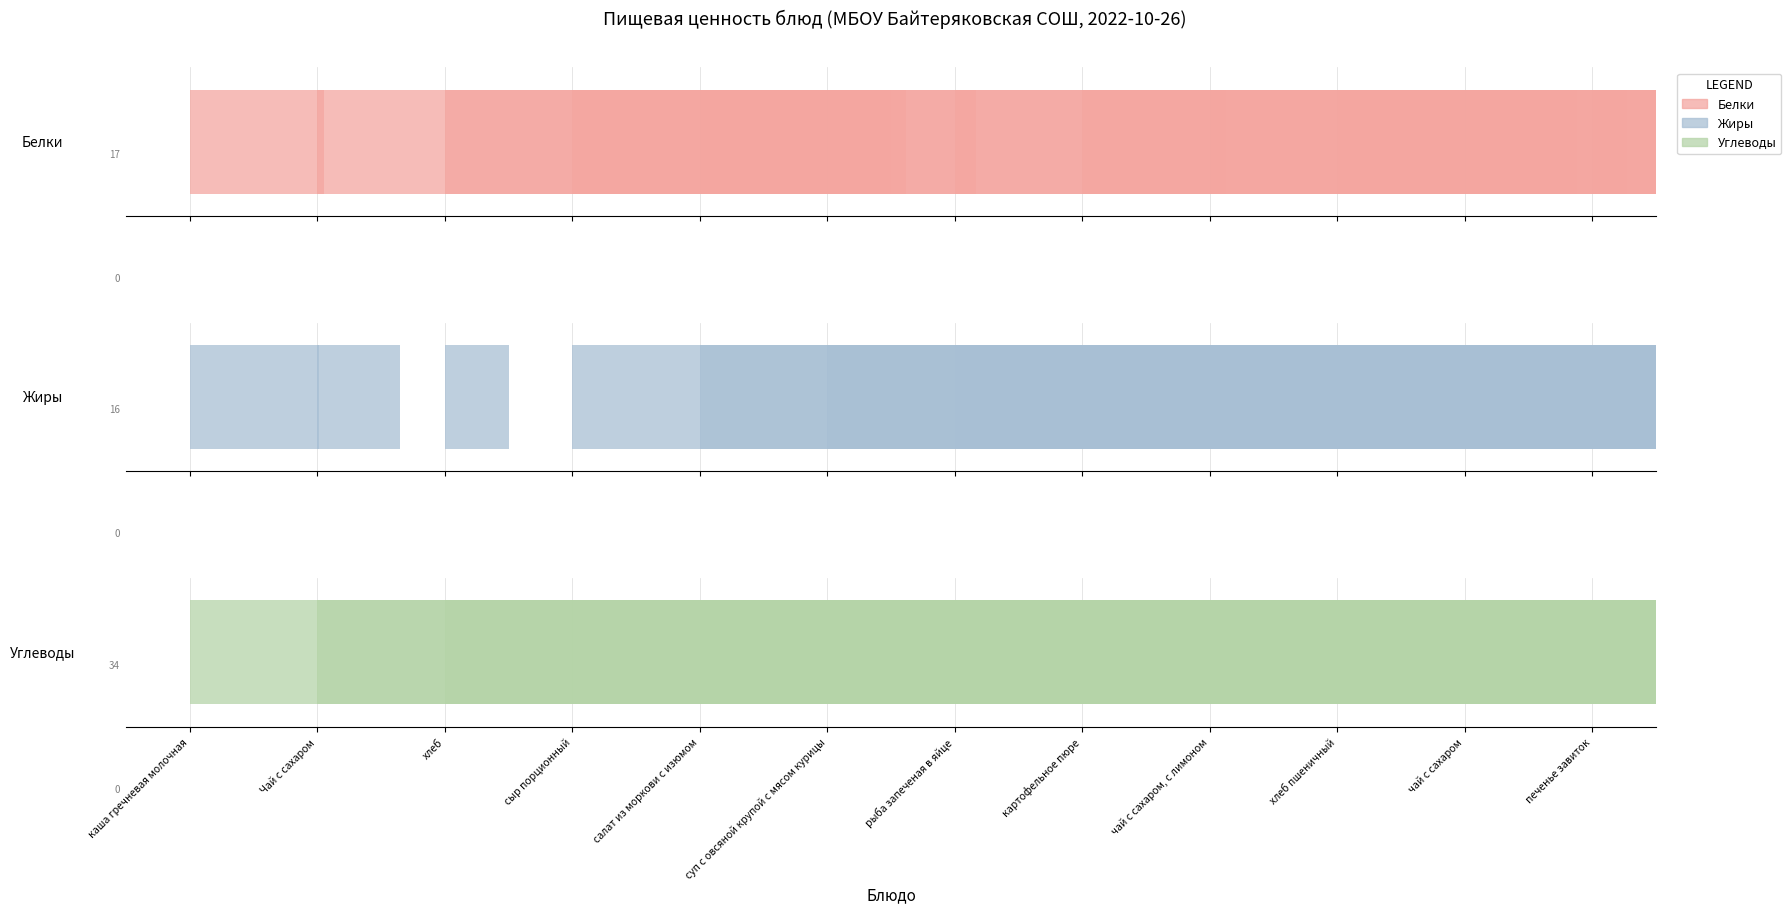

List the series in order of their peak value, highest first.

Углеводы, Белки, Жиры